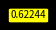

How many slices are in this pie chart?

6